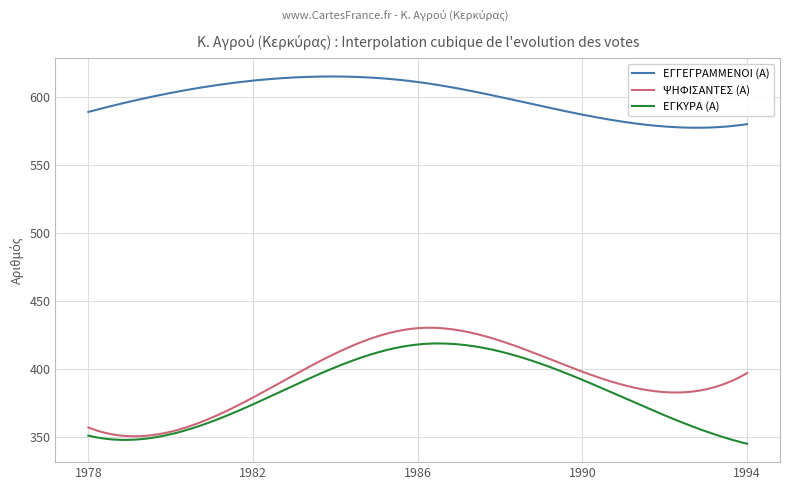

True or false: ΕΓΚΥΡΑ (Α) and ΕΓΓΕΓΡΑΜΜΕΝΟΙ (Α) cross at least once.

False